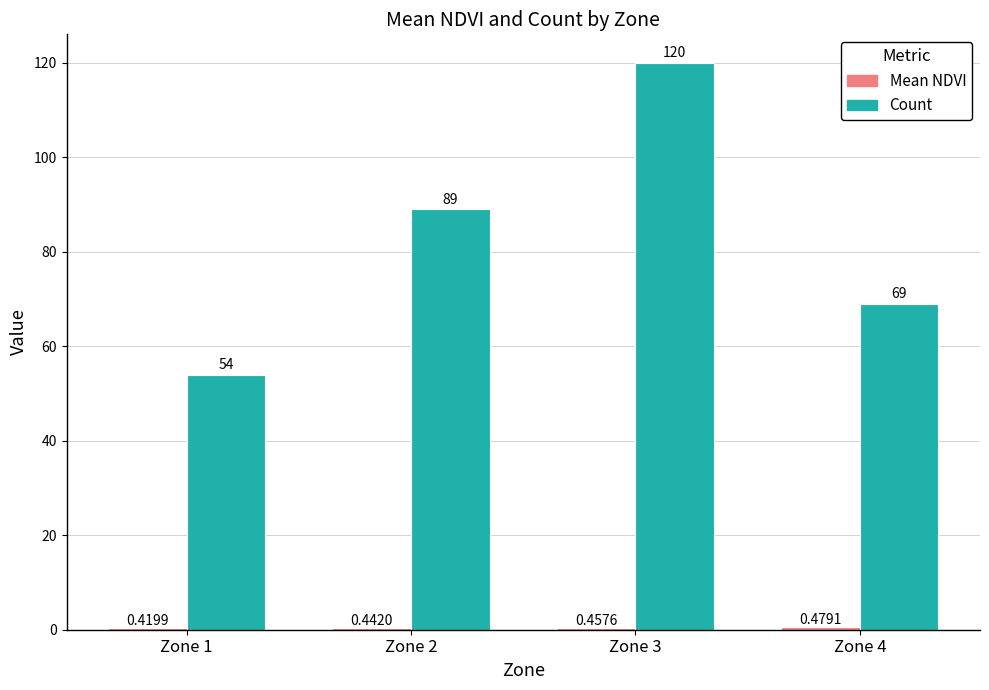

At how many categories does at least one series exceed 119?

1